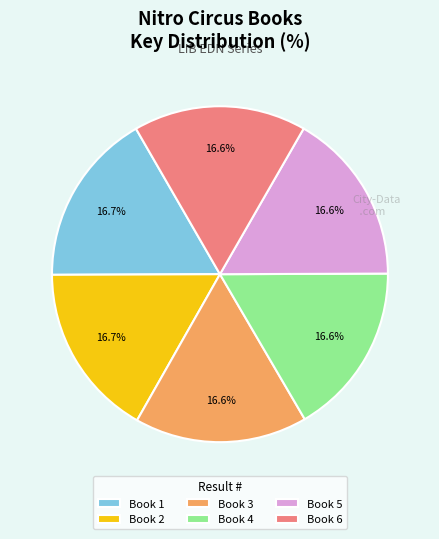

Is there any slice that represents more than half of the pie?

No